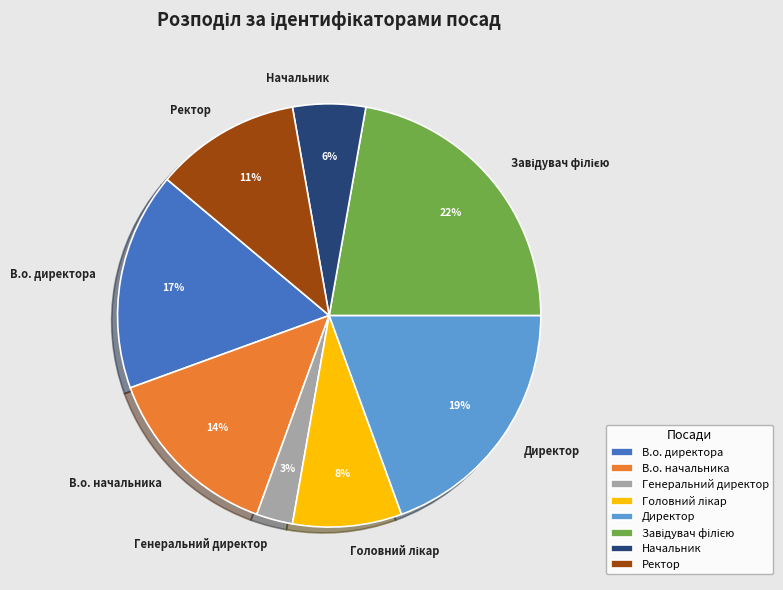

To the nearest percent, what is the average slice percentage?

12%